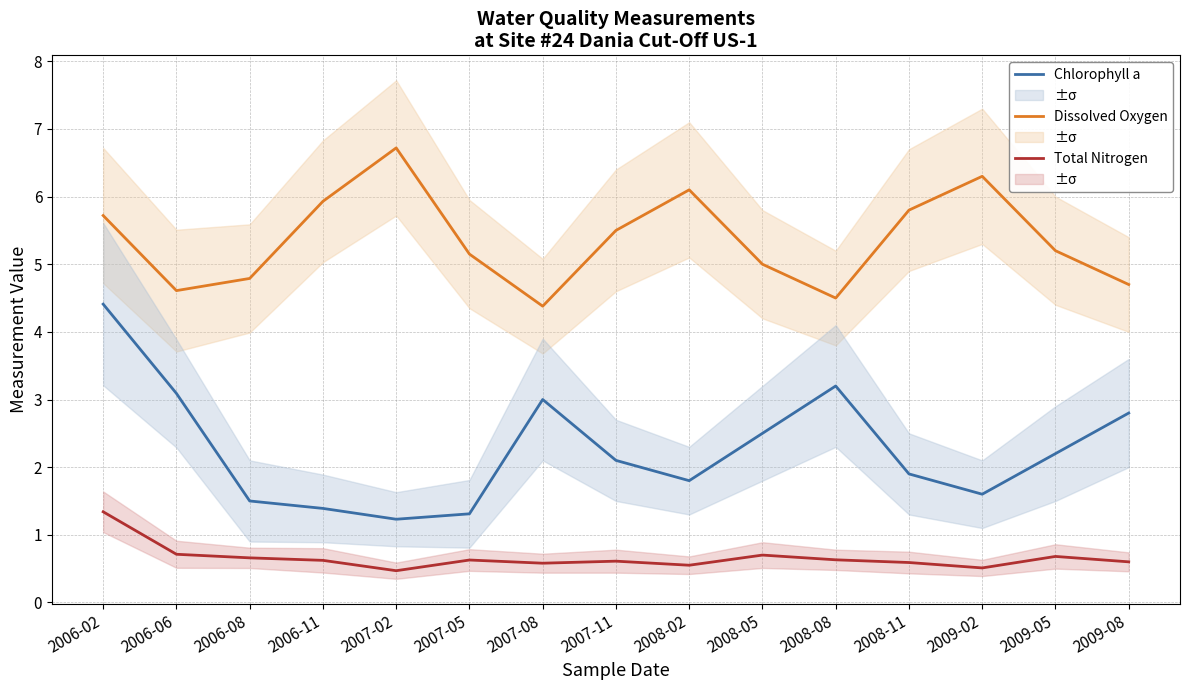

Which label corresponds to the smallest value in the chart?

2007-02